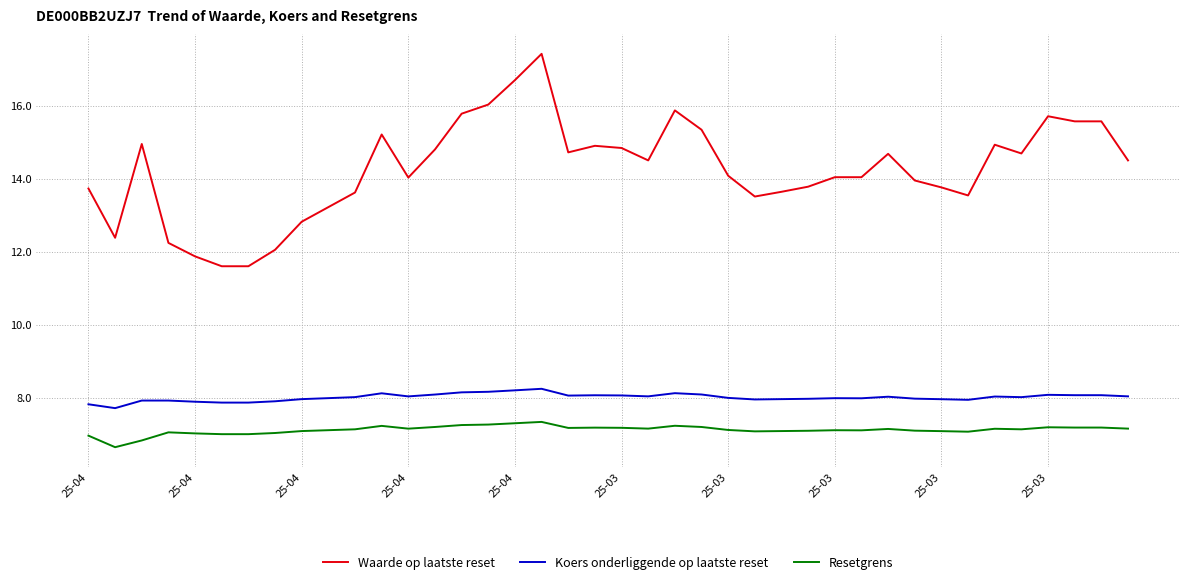

True or false: Resetgrens and Koers onderliggende op laatste reset cross at least once.

False